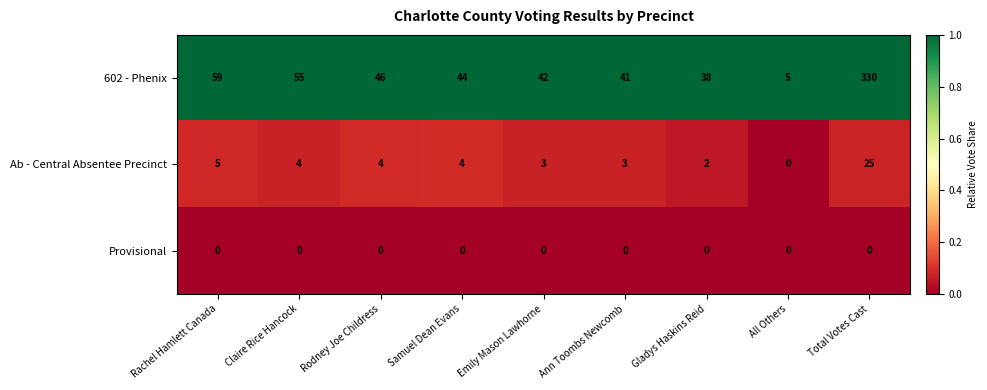

At which label is Ab - Central Absentee Precinct closest to 12?

Rachel Hamlett Canada